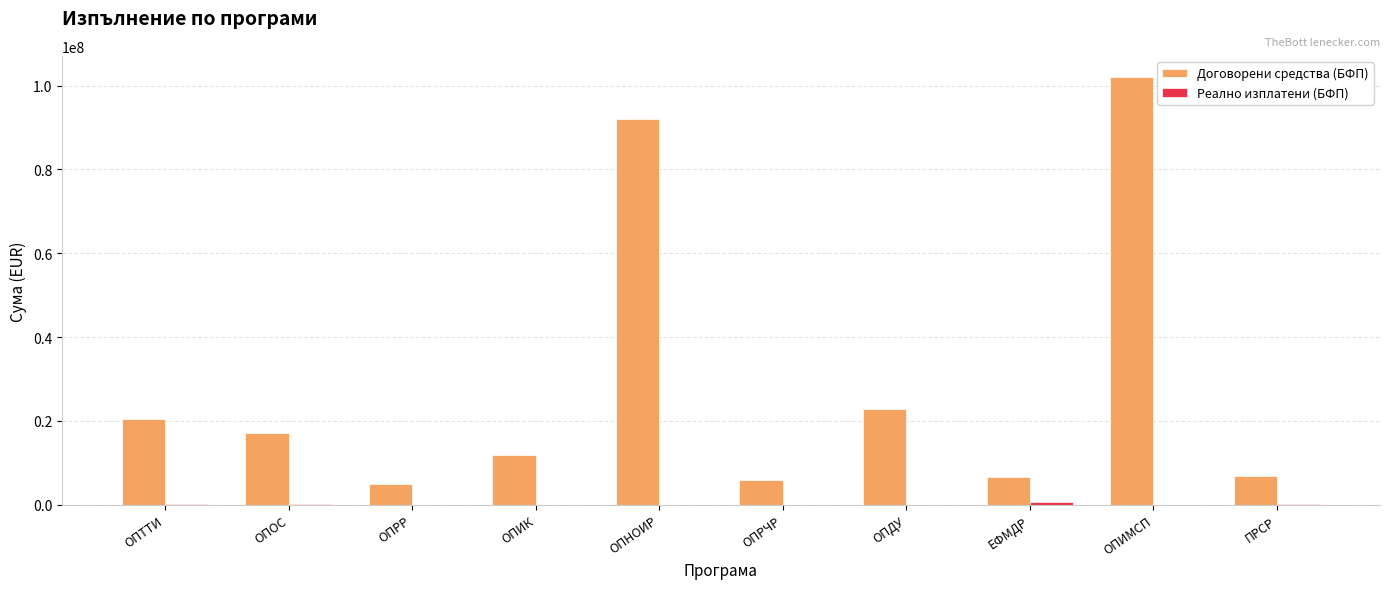

How many series are shown in this chart?

2